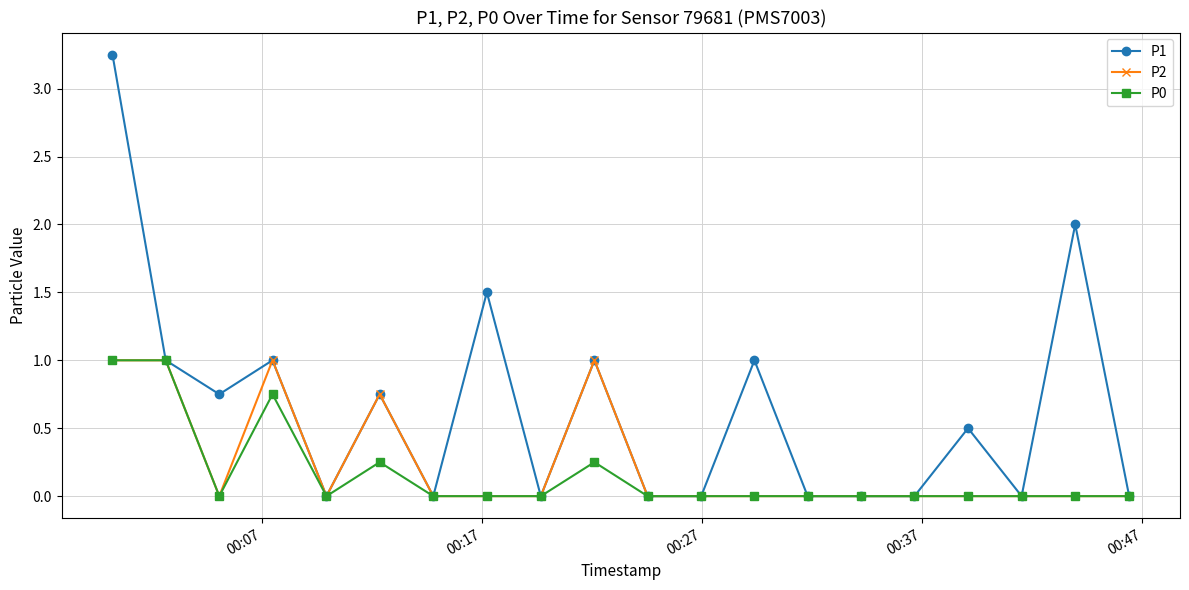

Which series has the widest spread of values?

P1